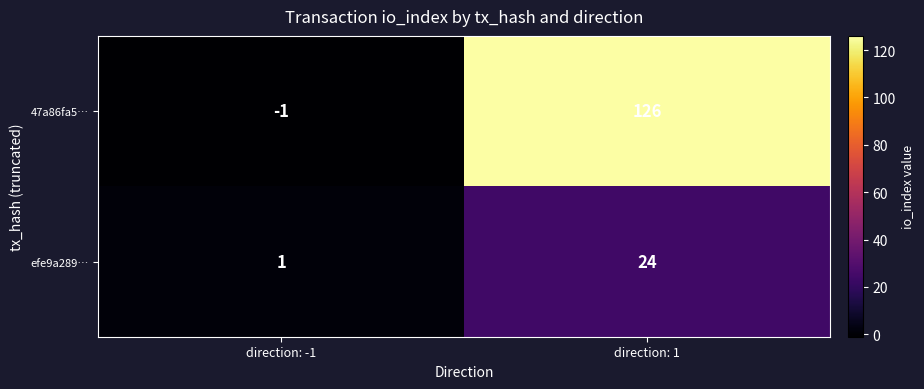

Which series has the widest spread of values?

47a86fa5…